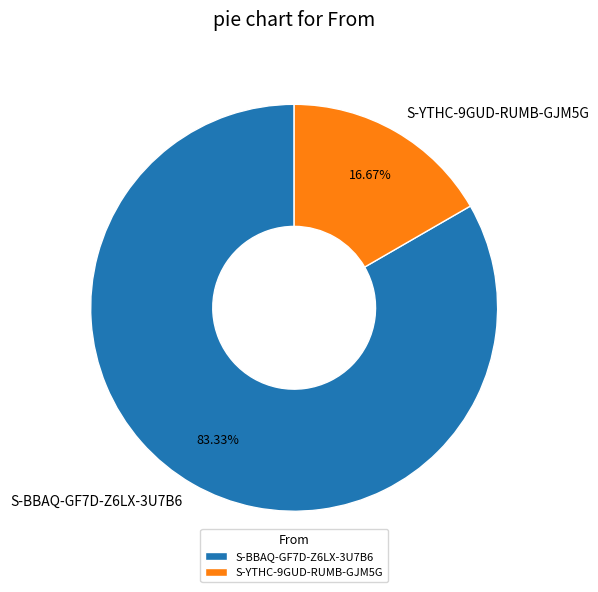

True or false: S-BBAQ-GF7D-Z6LX-3U7B6 accounts for 83% of the total.

True